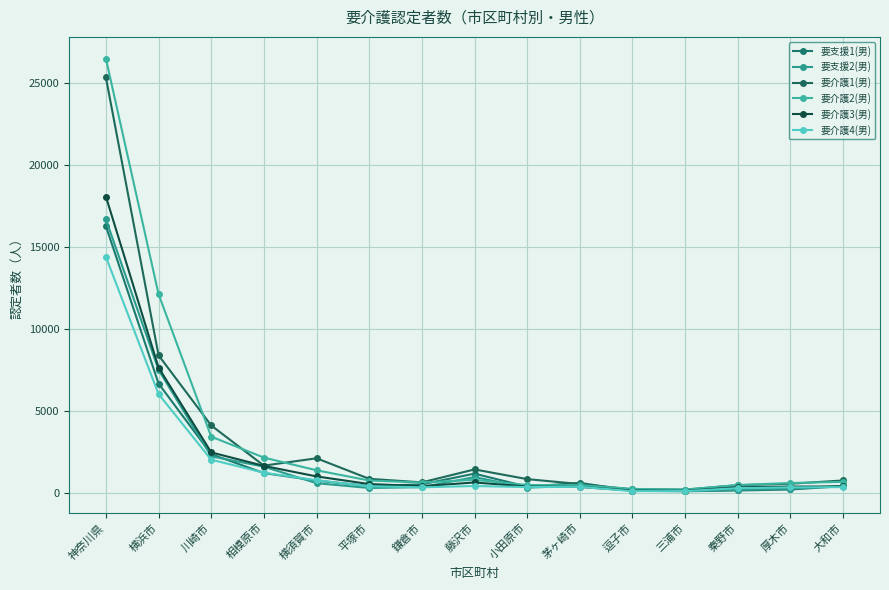

What is the minimum value for 要支援1(男)?

103